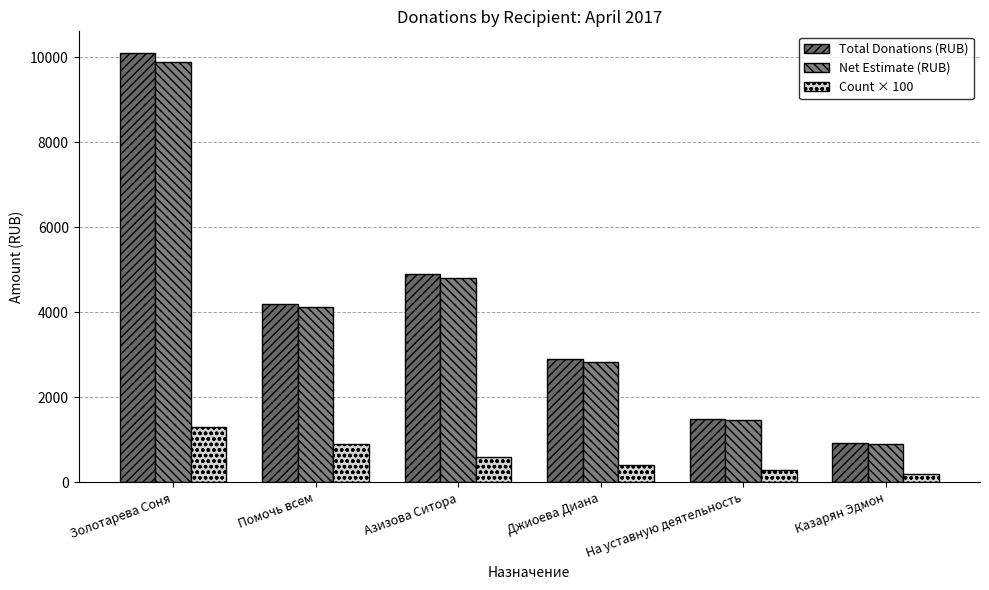

What is the difference between the maximum and minimum values in the Total Donations (RUB) series?

9177.9